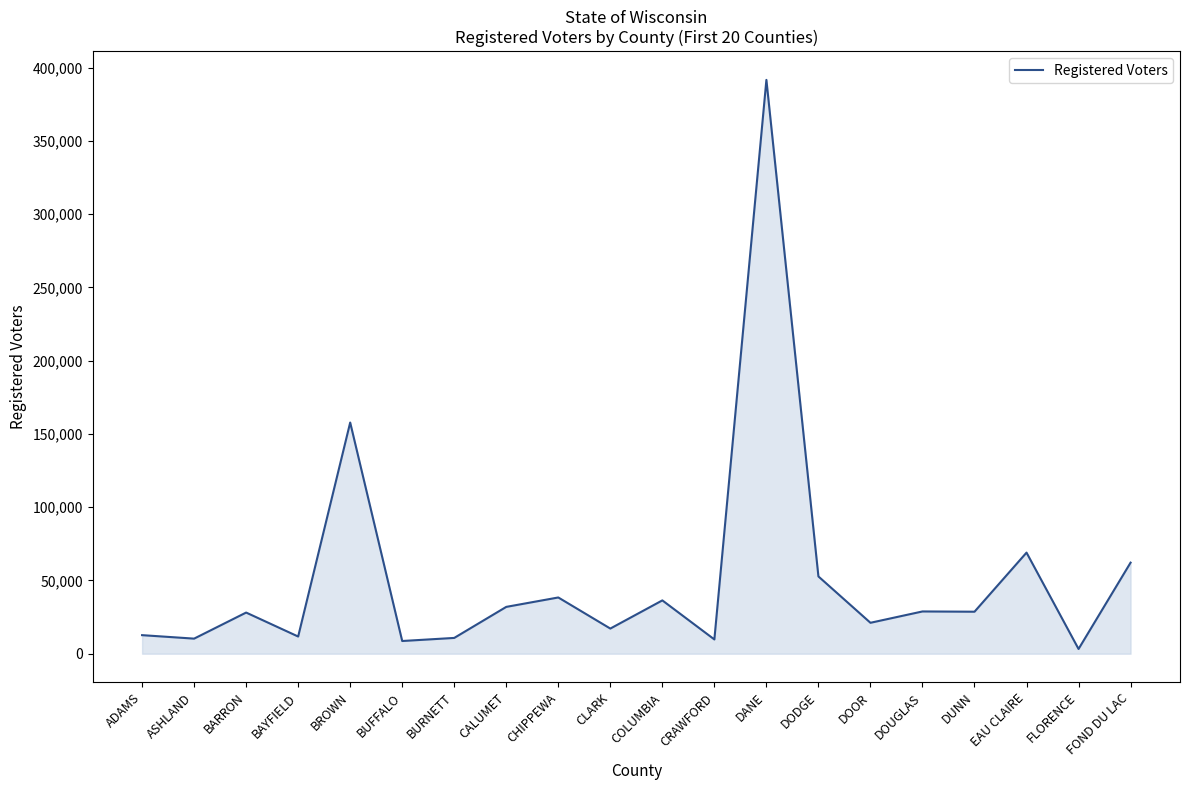

True or false: the data shows 62170 at FOND DU LAC.

True